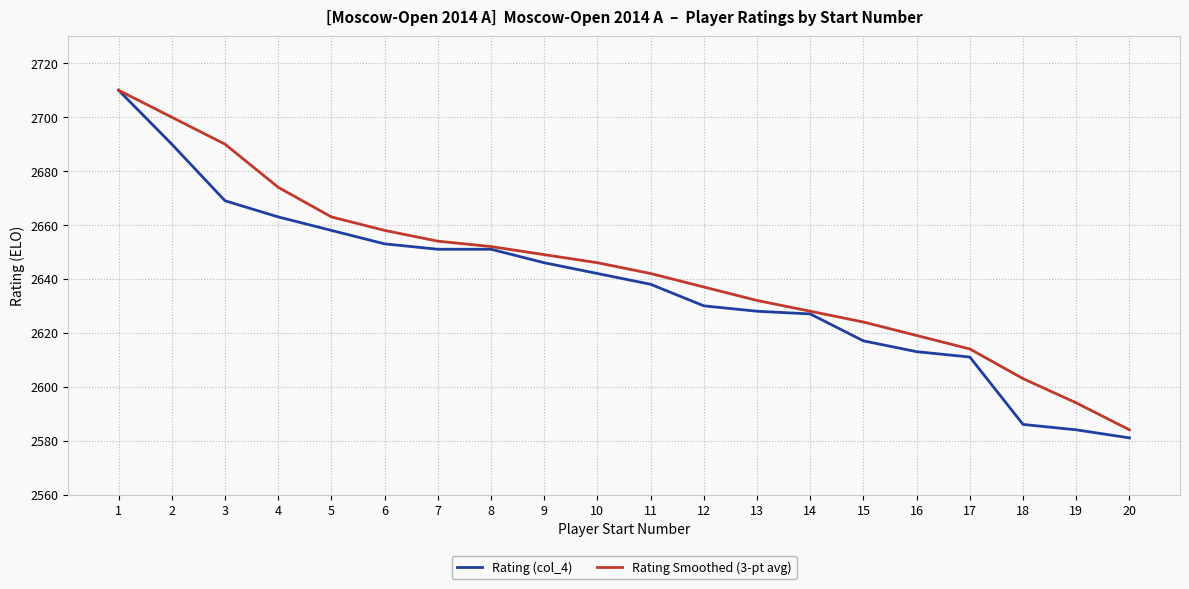

At 15, list the series in order from smallest to largest.

Rating (col_4), Rating Smoothed (3-pt avg)